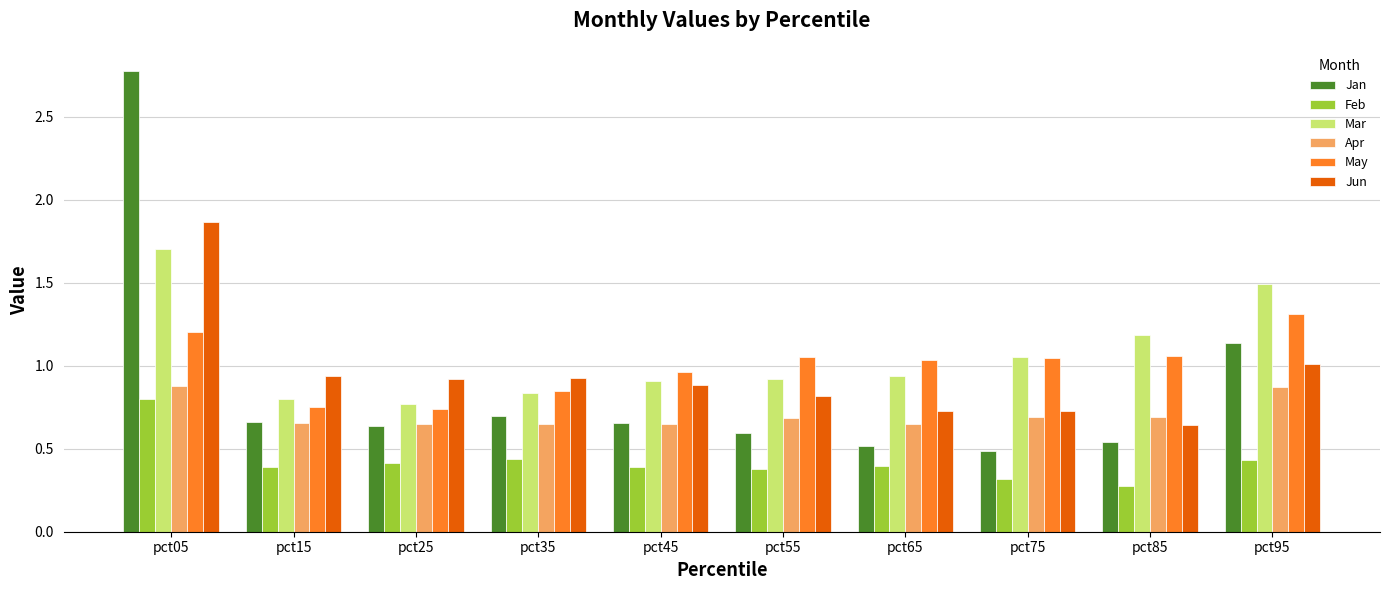

Which series has the widest spread of values?

Jan